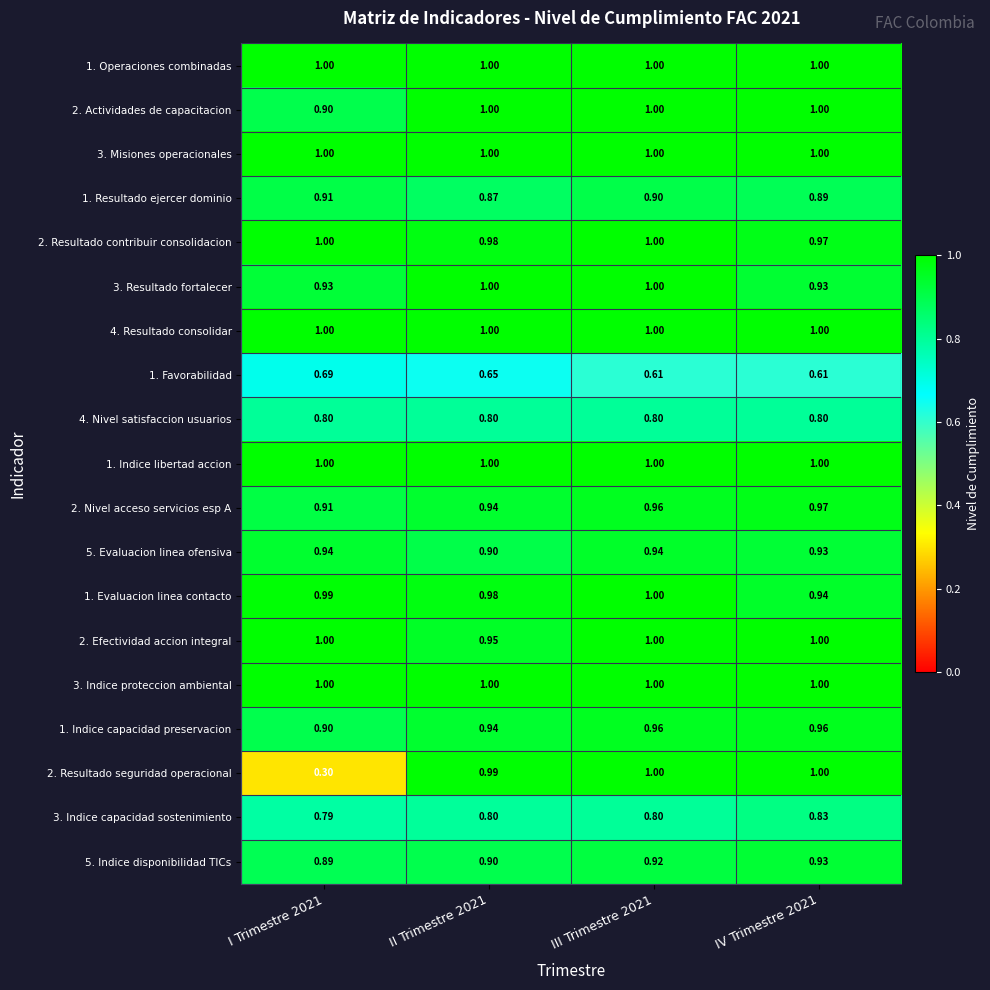

Is the value of 5. Indice disponibilidad TICs at III Trimestre 2021 greater than the value of 1. Favorabilidad at III Trimestre 2021?

Yes